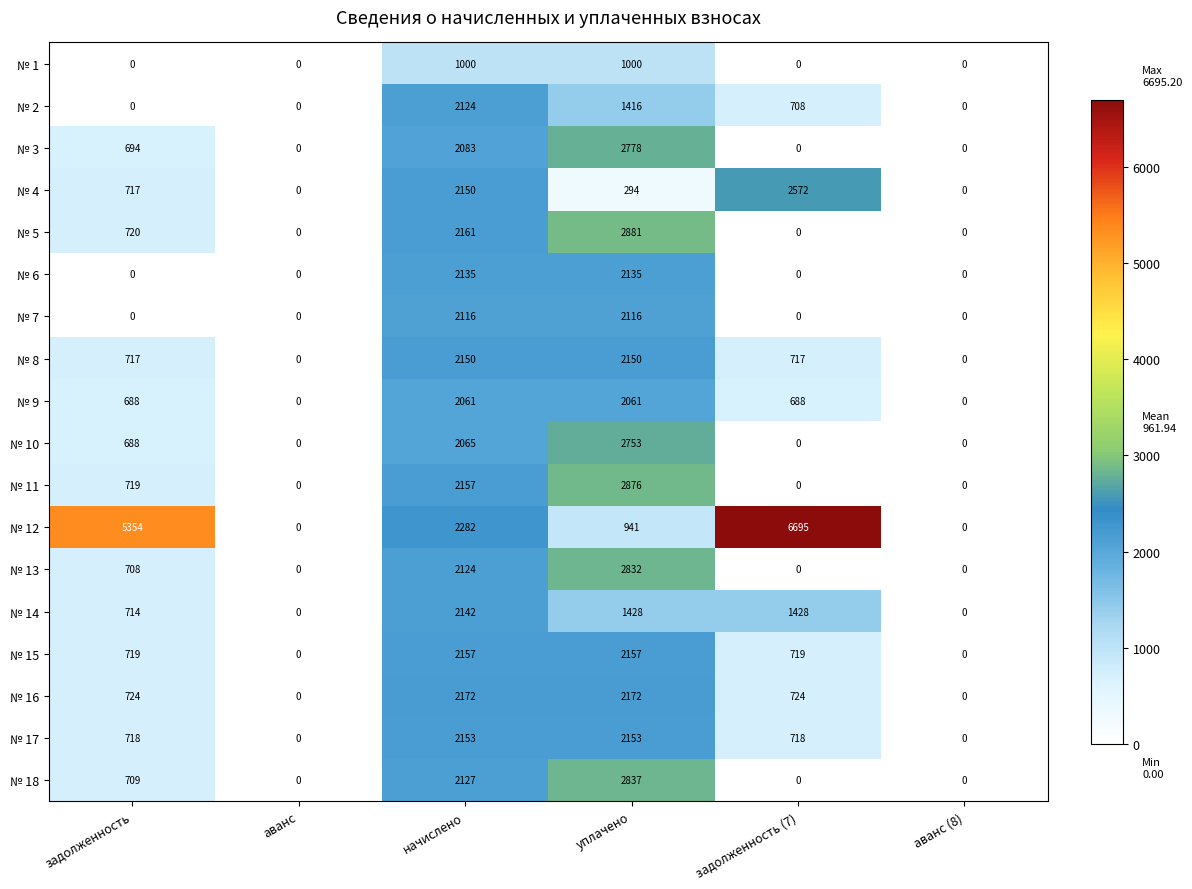

The № 5 series shows 3852 at уплачено. True or false?

False